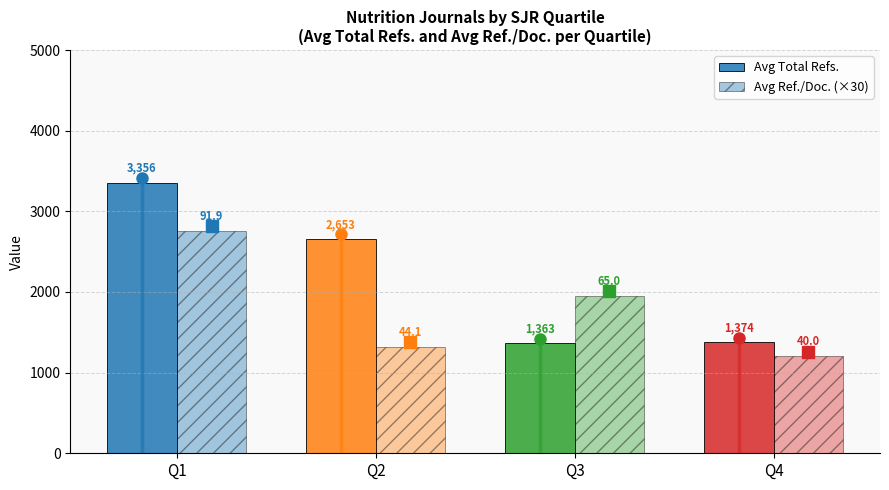

List the series in order of their peak value, lowest first.

Avg Ref./Doc. (×30), Avg Total Refs.